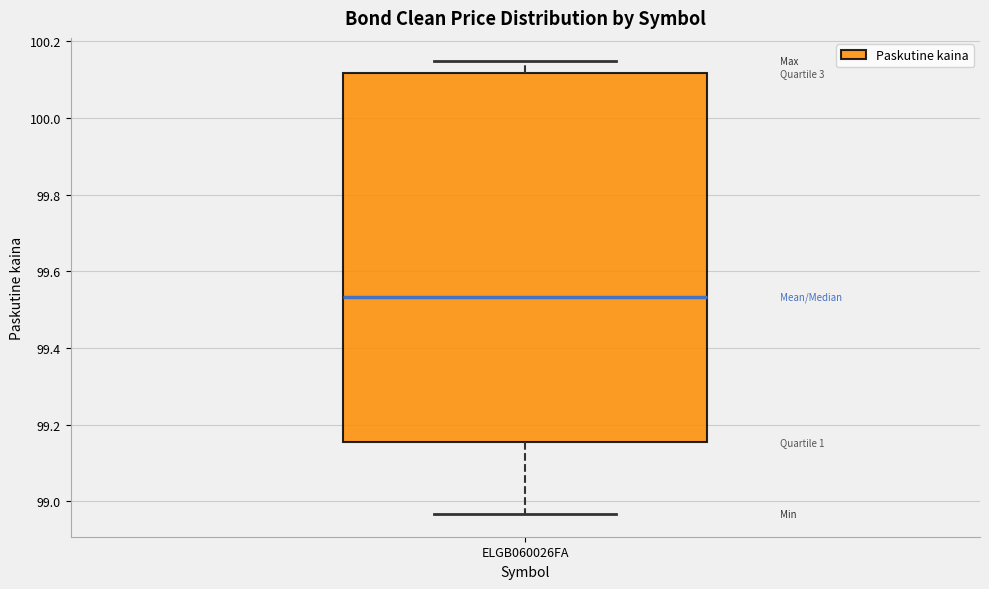

Where does the upper whisker of the box for ELGB060026FA end on the y-axis? The values are not printed on the chart, so give them approximately, as read against the axis.

100.16